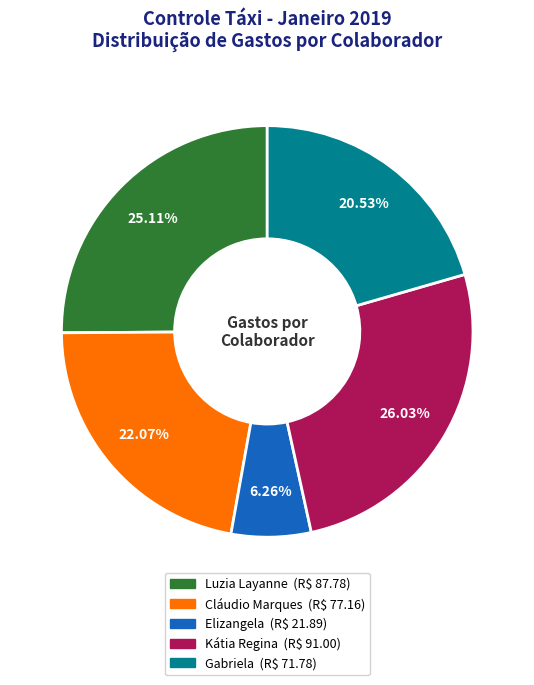

Is it true that Kátia Regina is 26% of the pie?

True